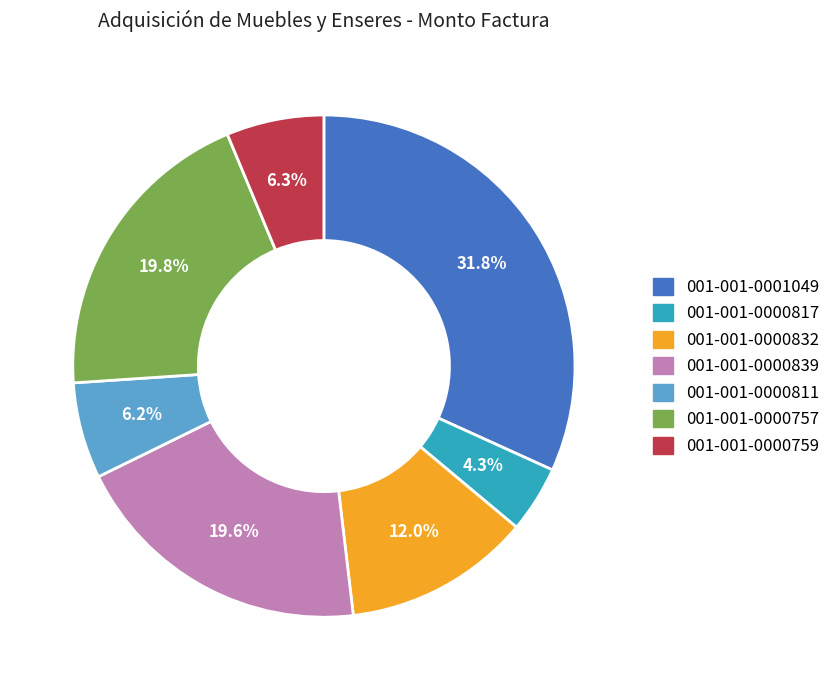

Which has a higher value, 001-001-0000817 or 001-001-0000759?

001-001-0000759